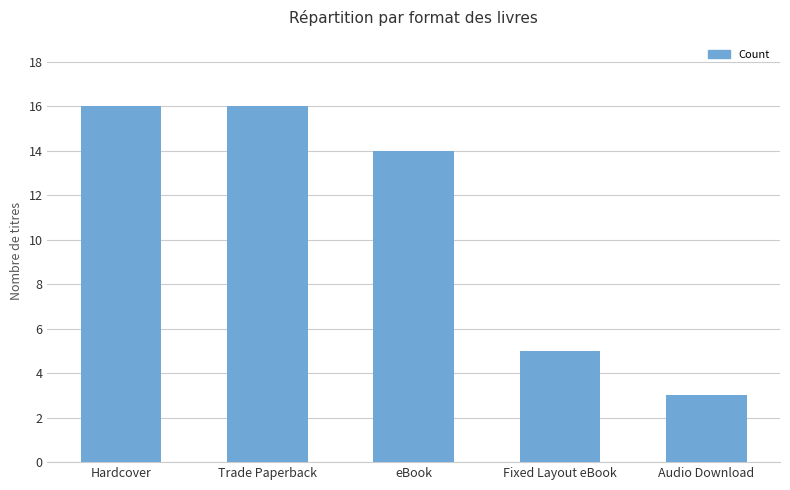

What is the value of the 4th bar from the left?

5